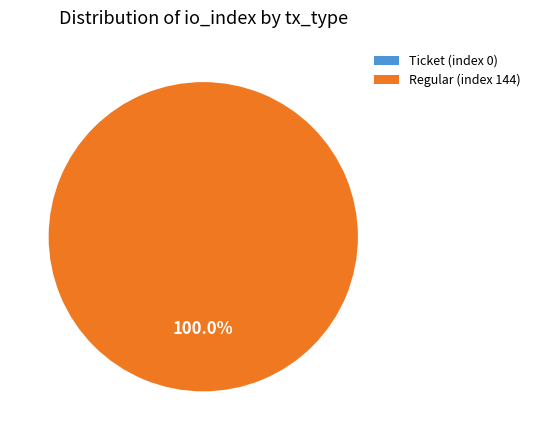

Which slice is the largest?

Regular (index 144)